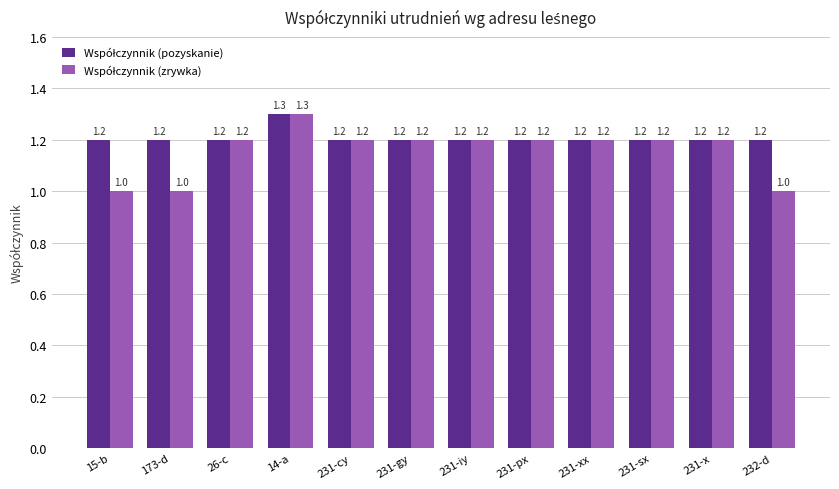

At which category is the sum across all series the highest?

14-a